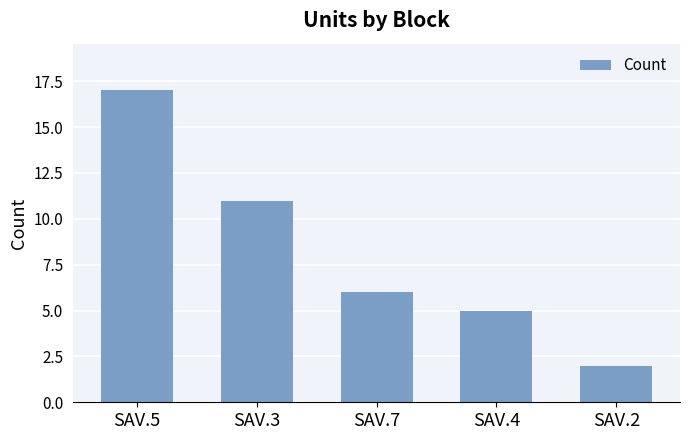

How many bars are there in total?

5